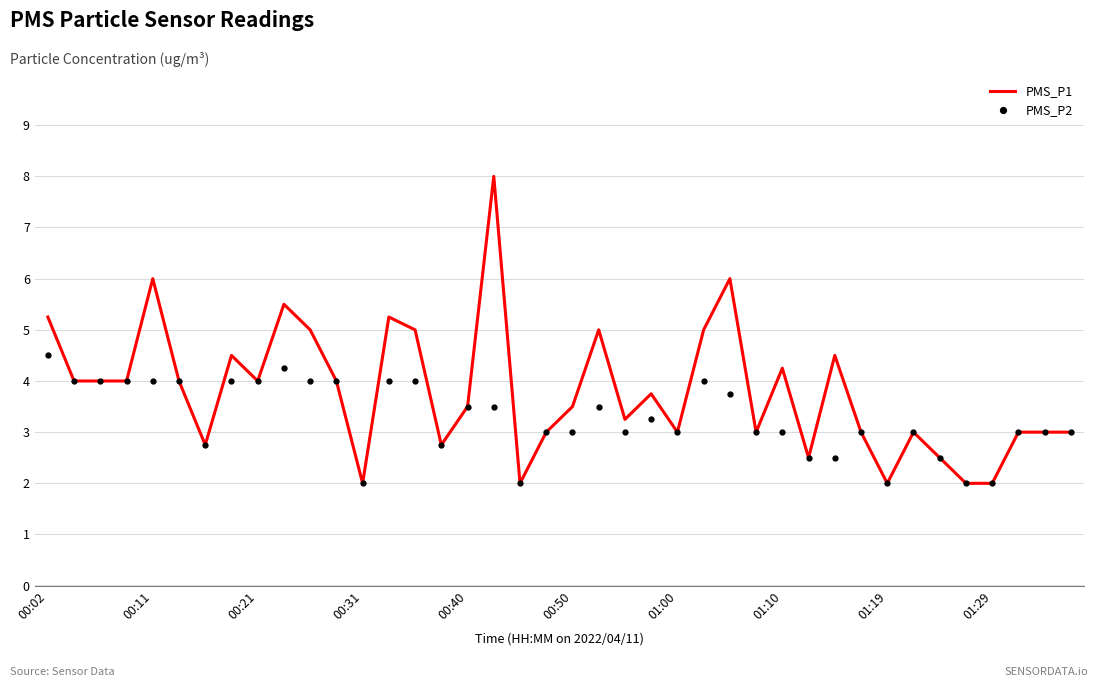

What is the maximum value shown in the chart?

8.0